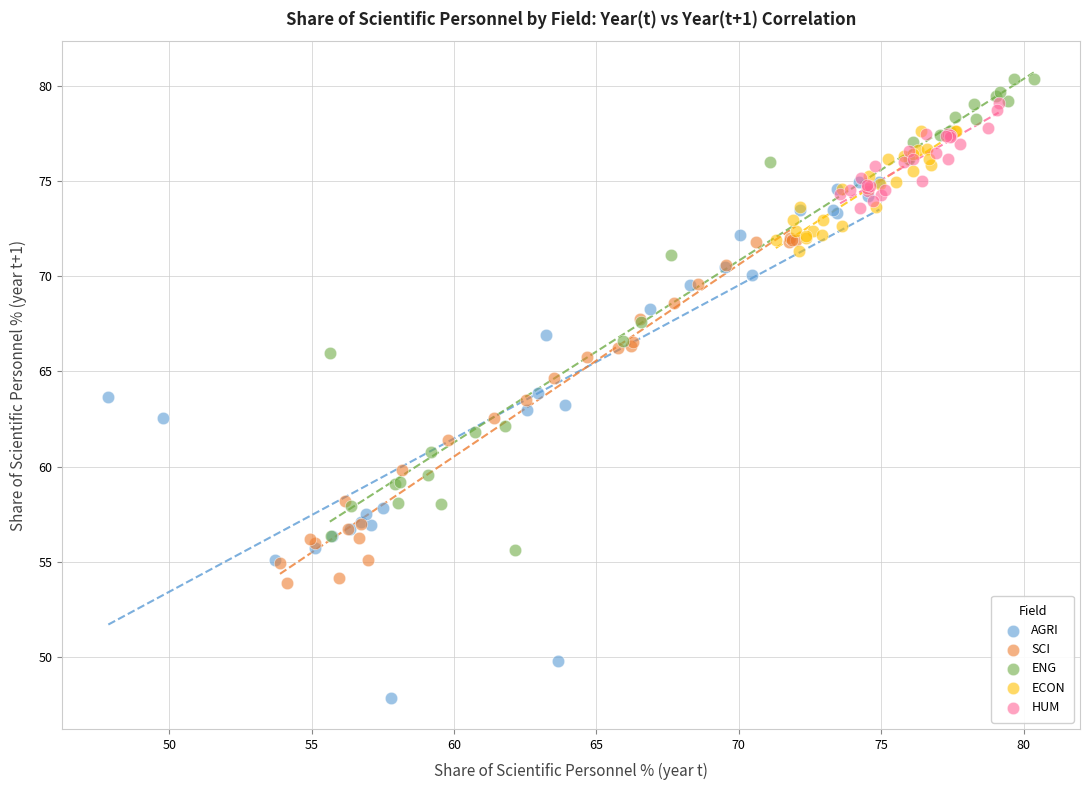

Which series has the widest spread of Y values?

AGRI